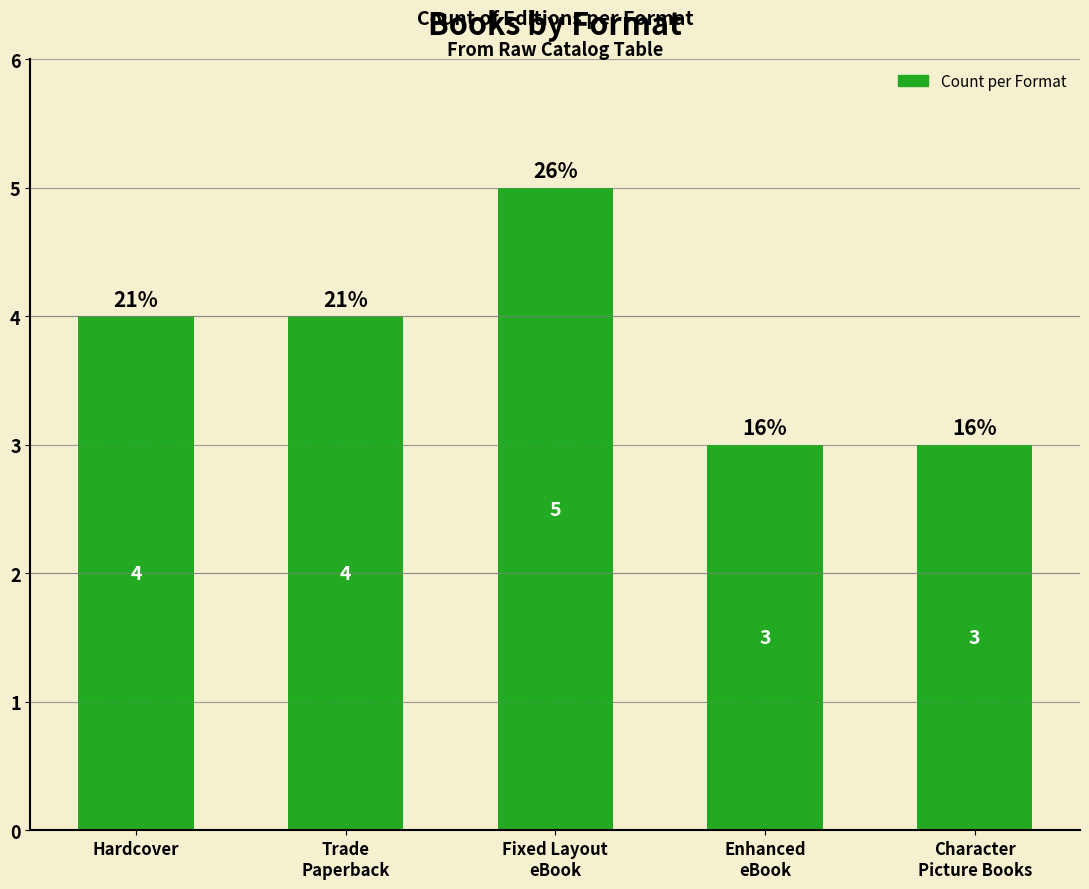

What is the average value?

4